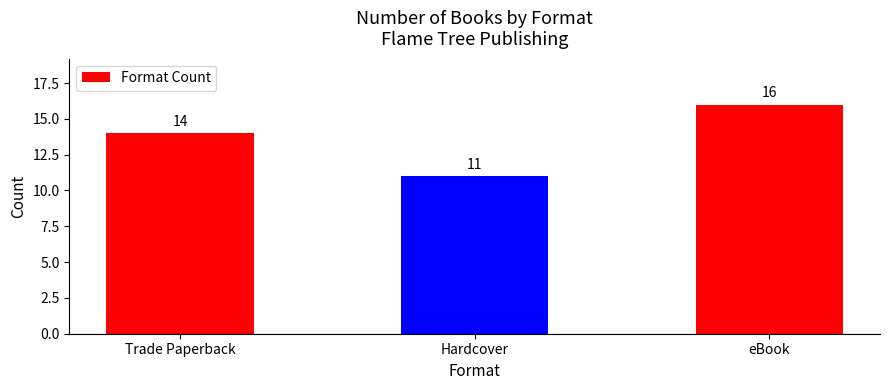

Count the values in the range 11 to 16.

3